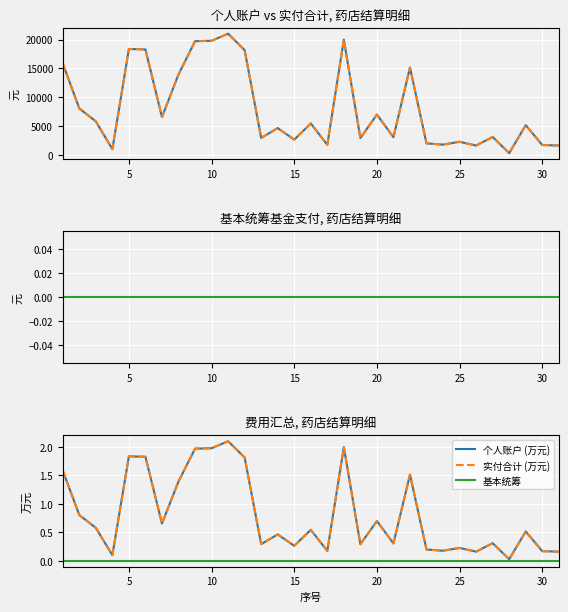

True or false: 基本统筹 has more than 2 points higher than both neighbors.

False